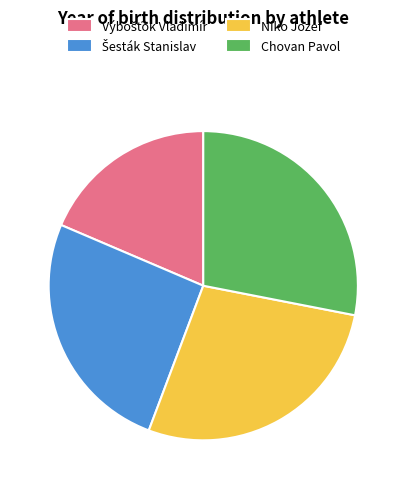

Is it true that Niko Jozef is 35% of the pie?

False